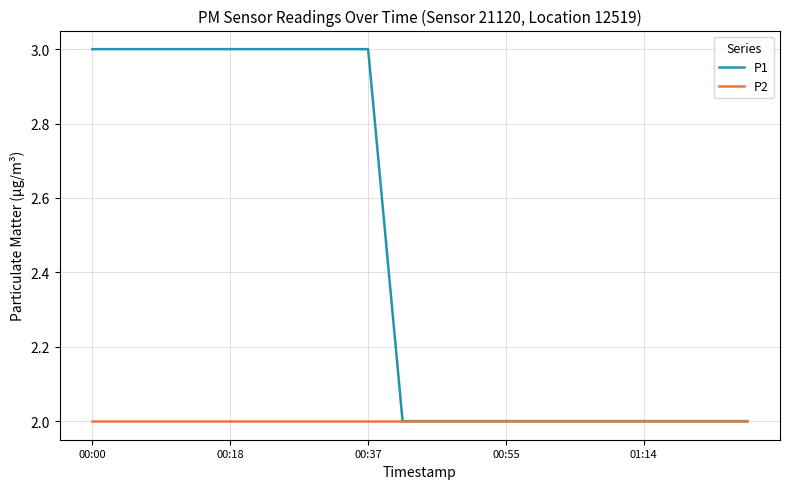

Which series has the largest total across all categories?

P1